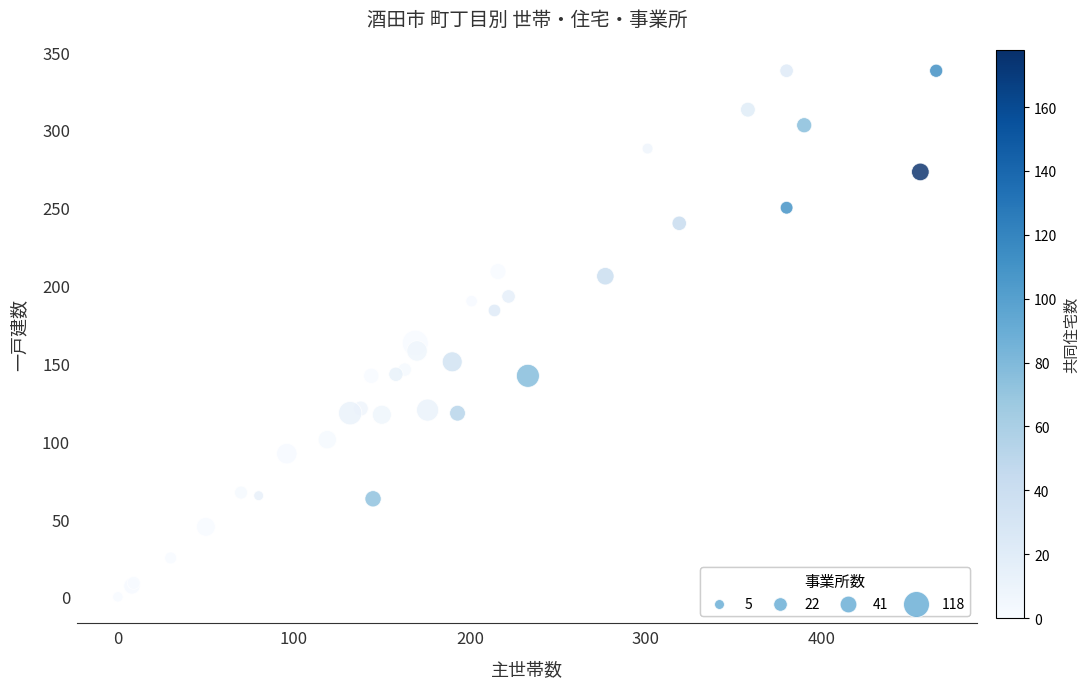

What Y value in the scatter plot is closest to 169?

163